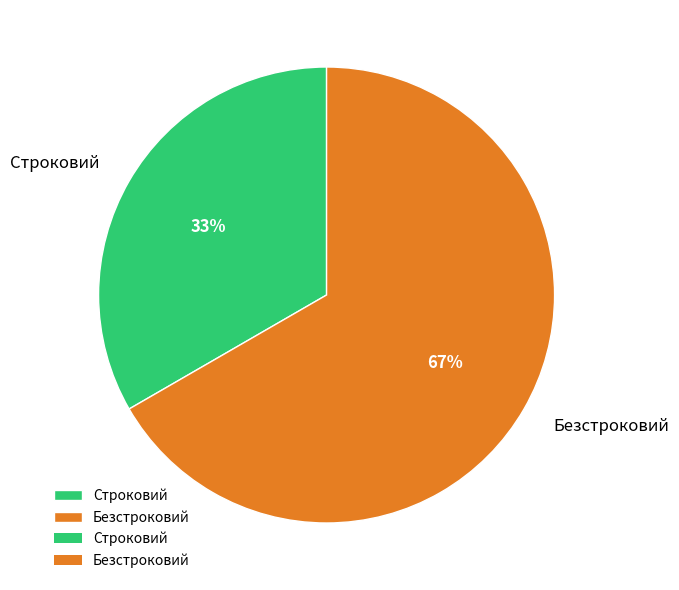

Which slice is the largest?

Безстроковий